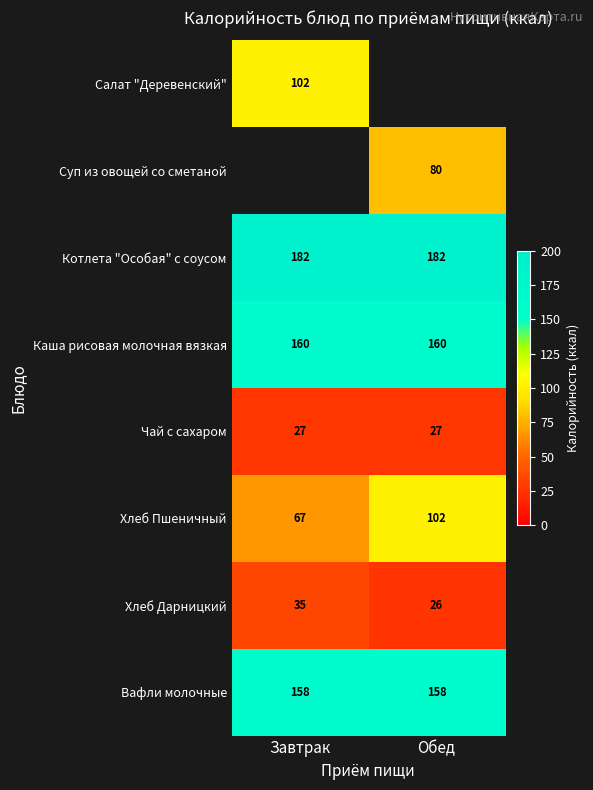

Is the value of Вафли молочные at Завтрак greater than the value of Котлета "Особая" с соусом at Обед?

No